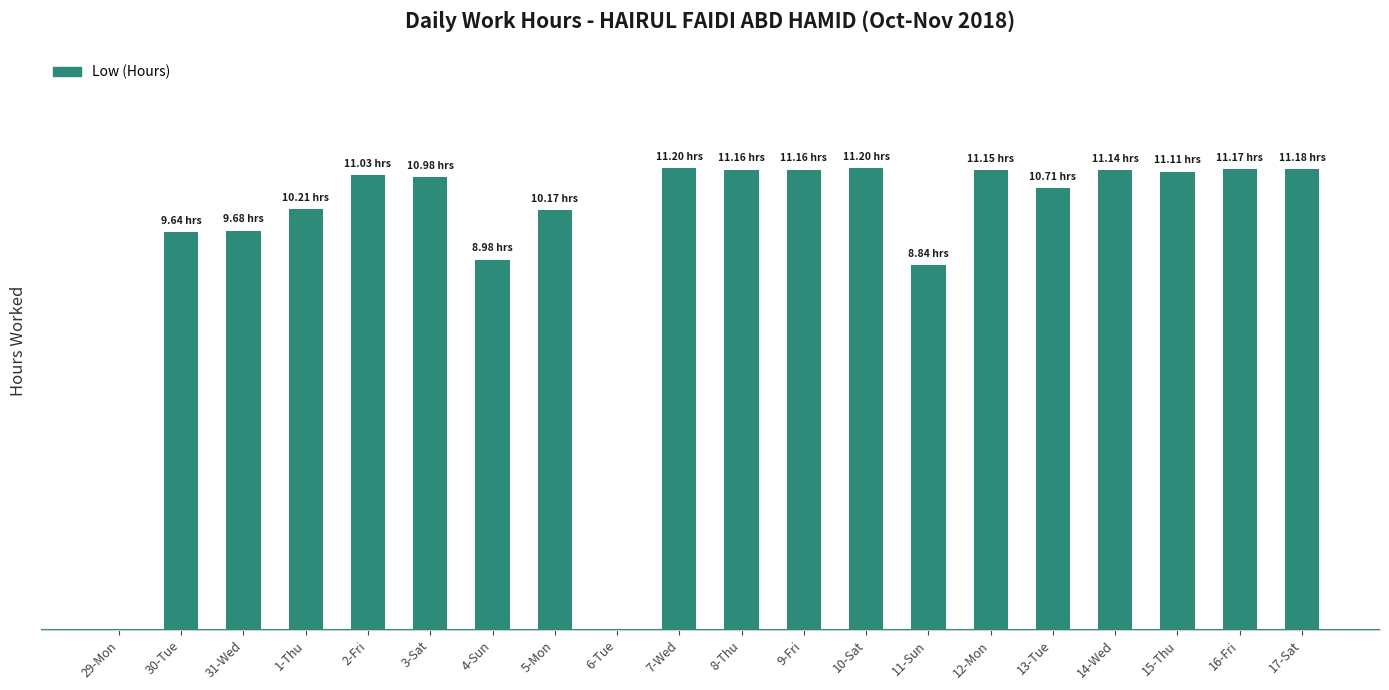

The chart shows a value of 11.2 at 7-Wed. True or false?

True